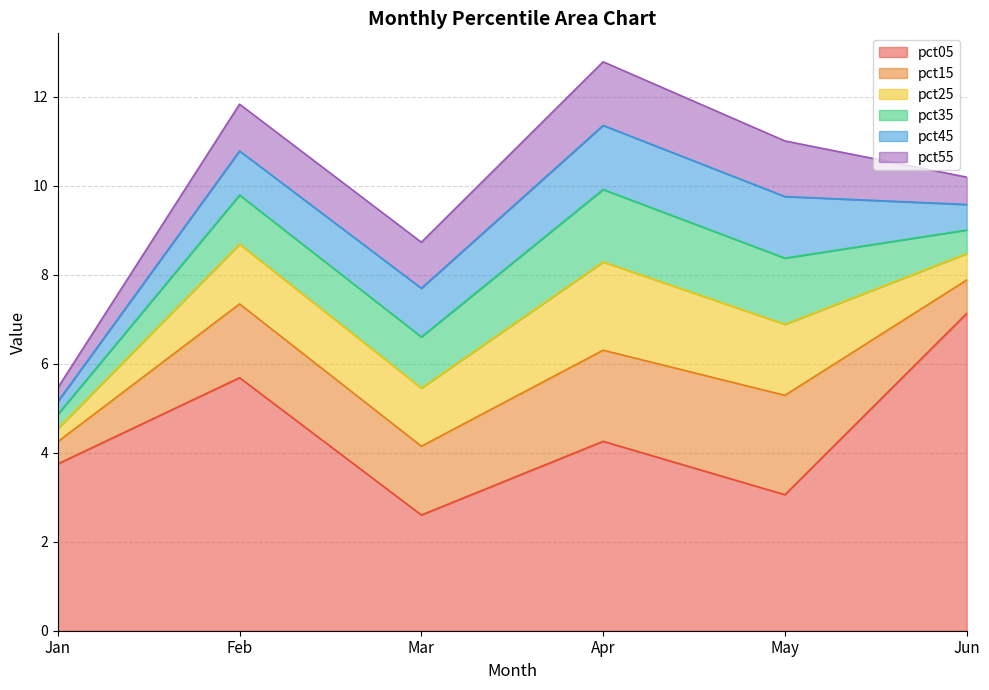

Where is pct25 nearest to the value 1?

Mar